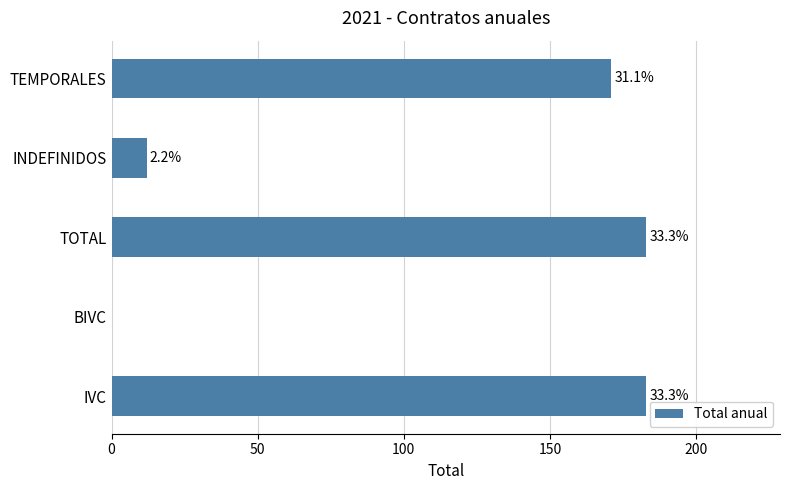

Count the number of data series in this chart.

1